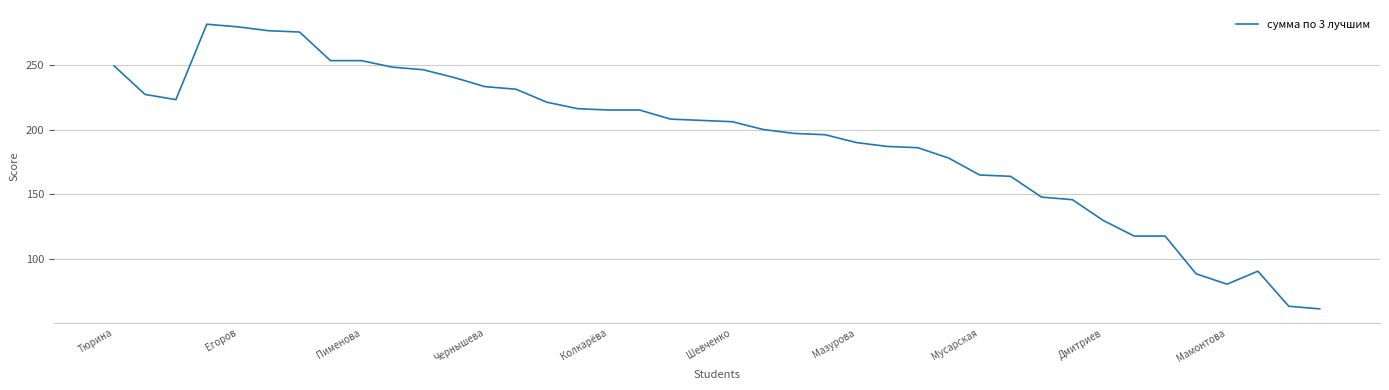

Does the chart display data point markers on the line(s)?

No